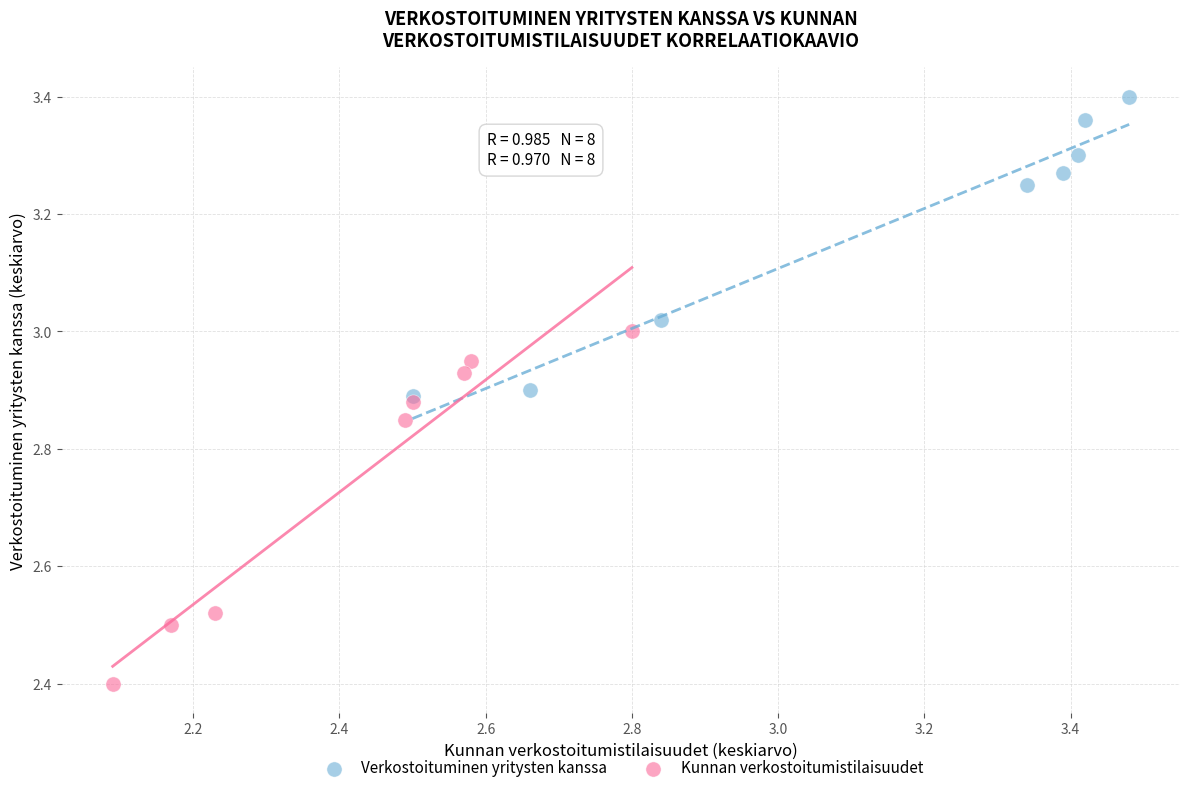

Which series reaches the maximum Y coordinate?

Verkostoituminen yritysten kanssa